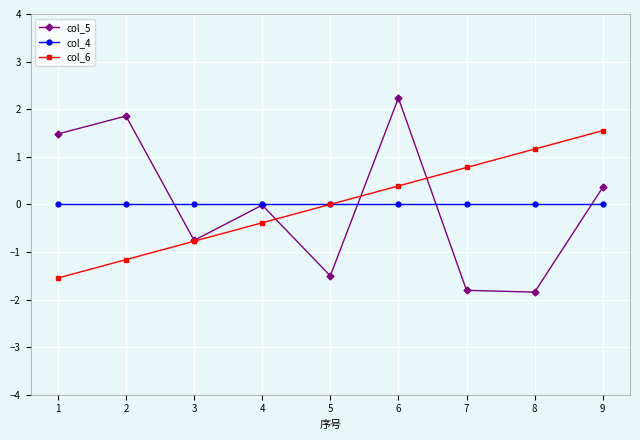

Where is the first local maximum for col_5?

2